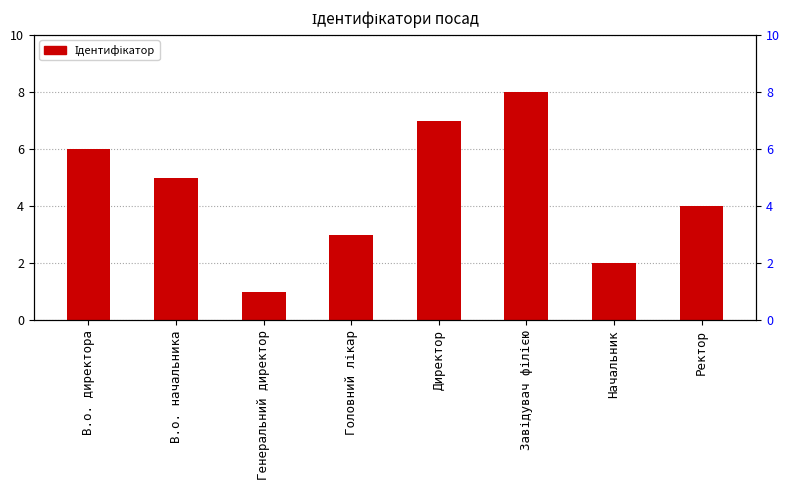

Is it true that the value at В.о. директора is 4?

False